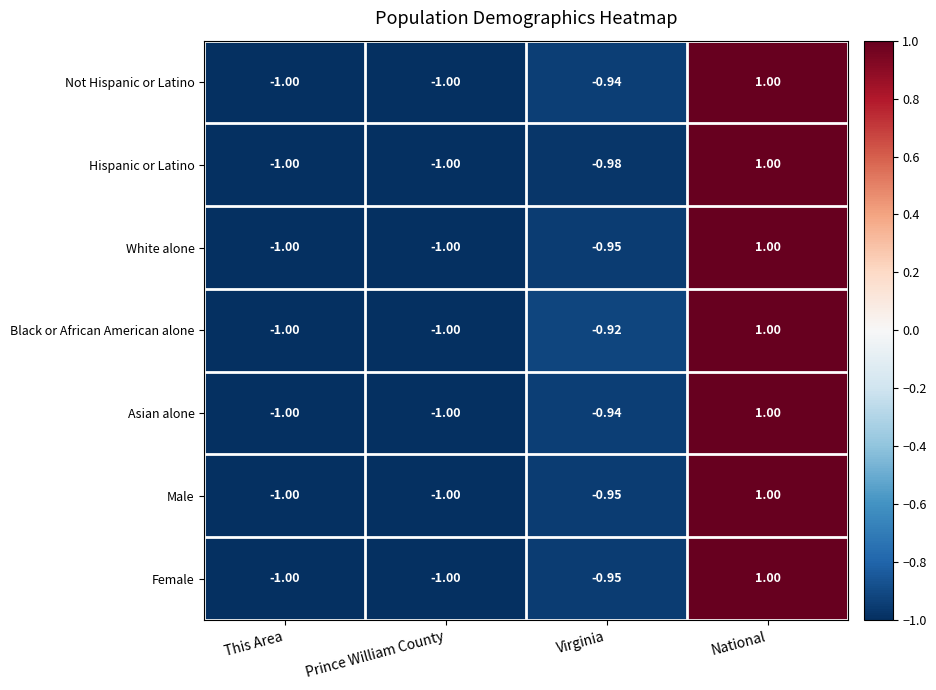

At how many categories does at least one series exceed 0?

1